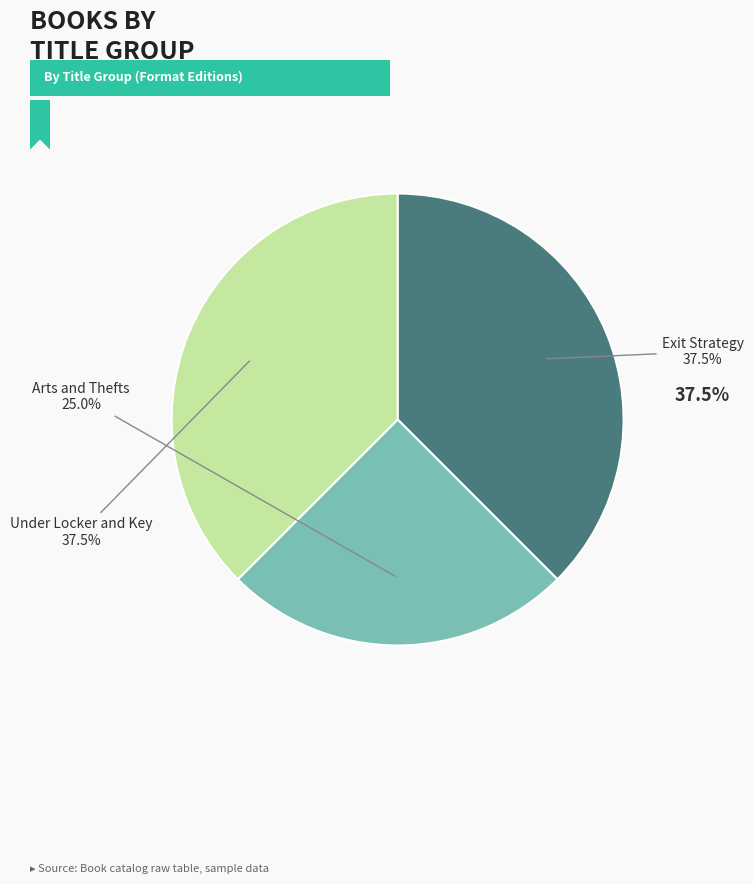

Is there a majority slice in this chart?

No